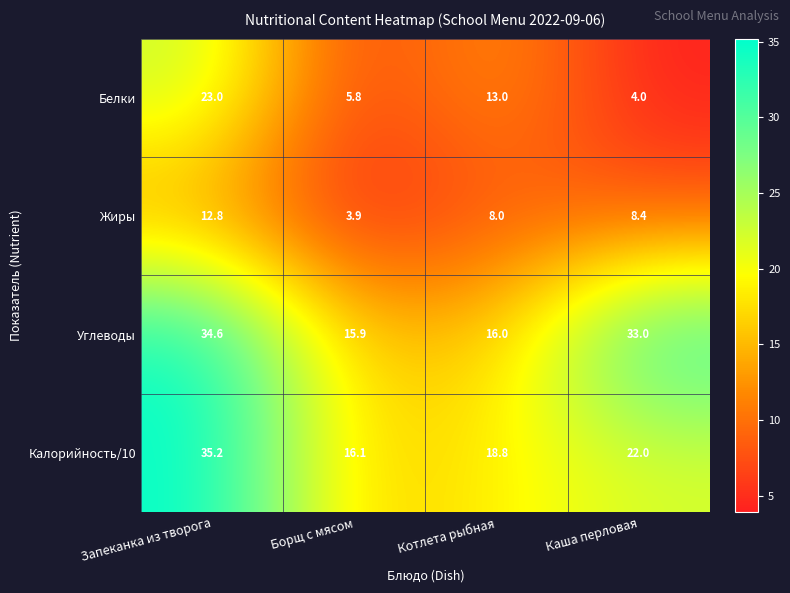

Which series changed the most between Борщ с мясом and Котлета рыбная?

Белки